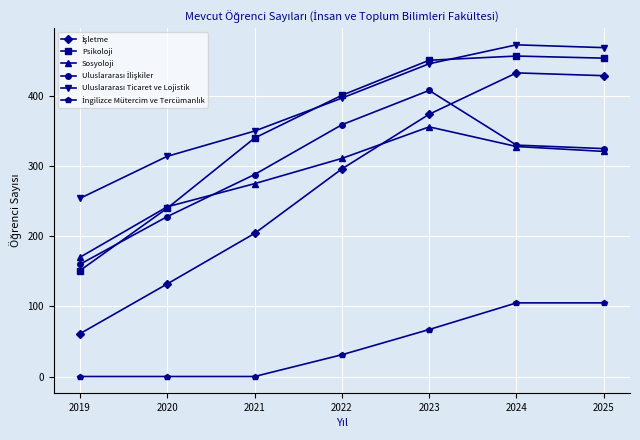

Does the chart display data point markers on the line(s)?

Yes